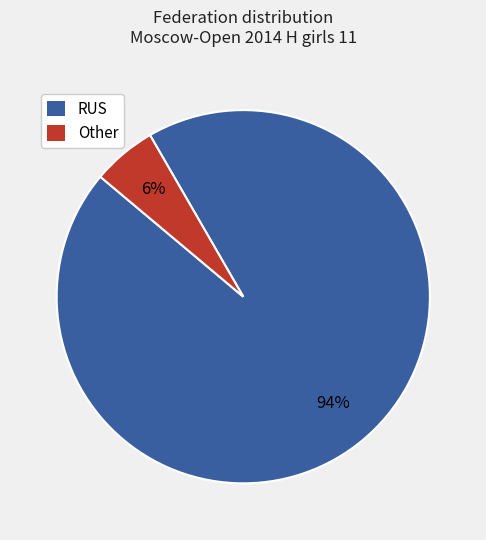

Is the sum of RUS and Other greater than half?

Yes